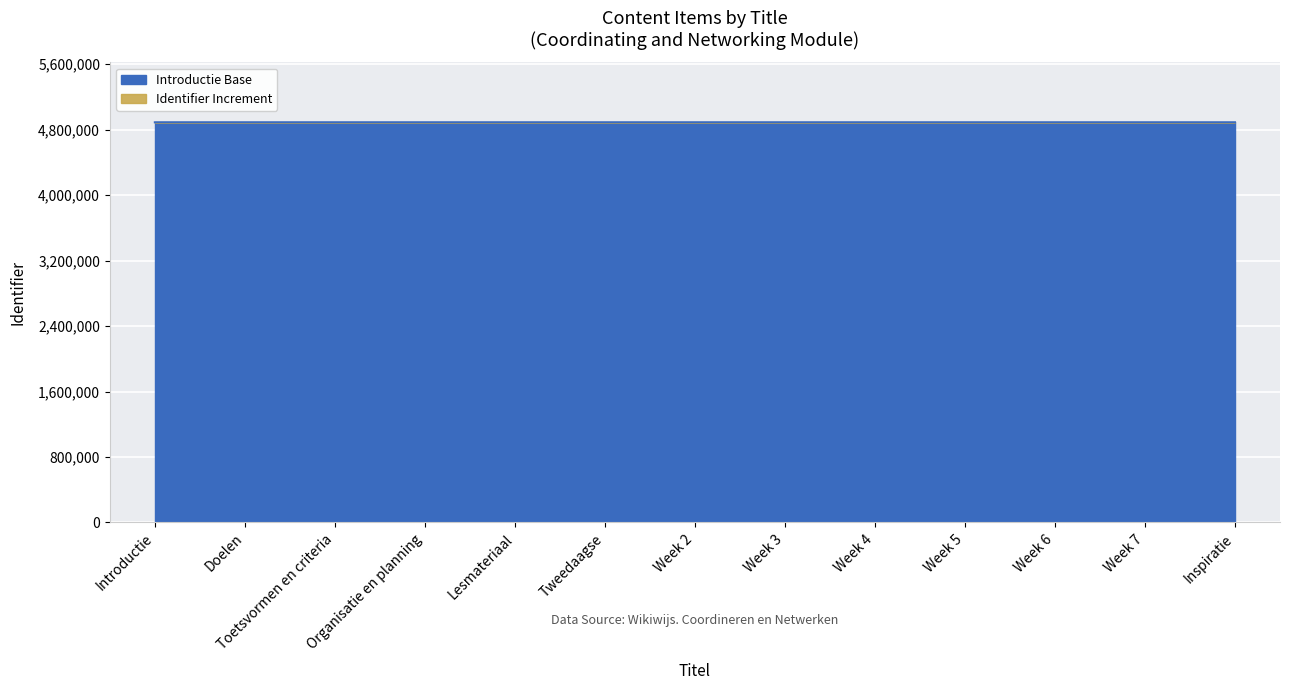

Rank the categories by value from lowest to highest.

Introductie, Doelen, Toetsvormen en criteria, Organisatie en planning, Lesmateriaal, Tweedaagse, Week 2, Week 3, Week 4, Week 5, Week 6, Week 7, Inspiratie